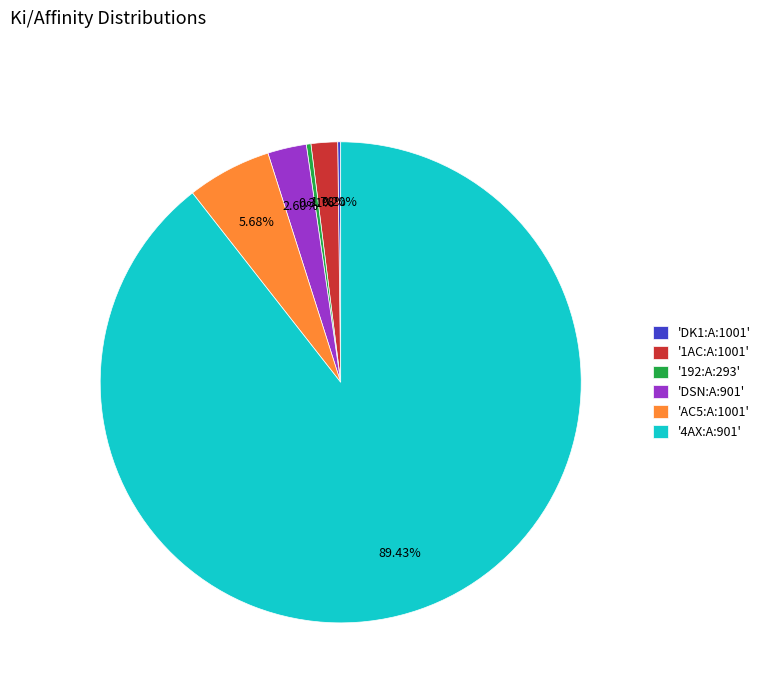

Which slice represents more than half of the pie?

'4AX:A:901'